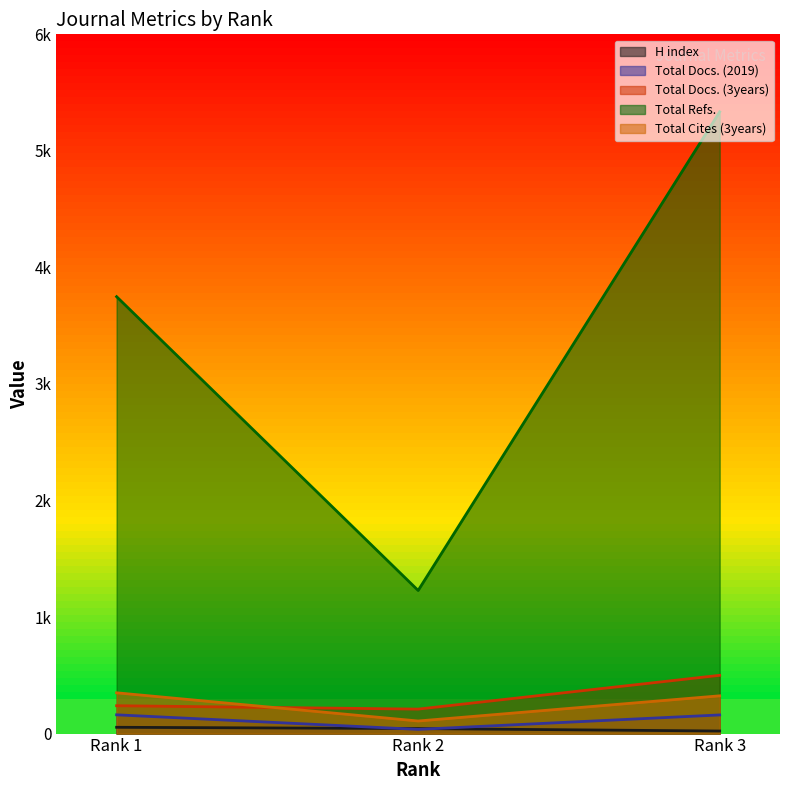

Which category has the highest value across all series?

Rank 3